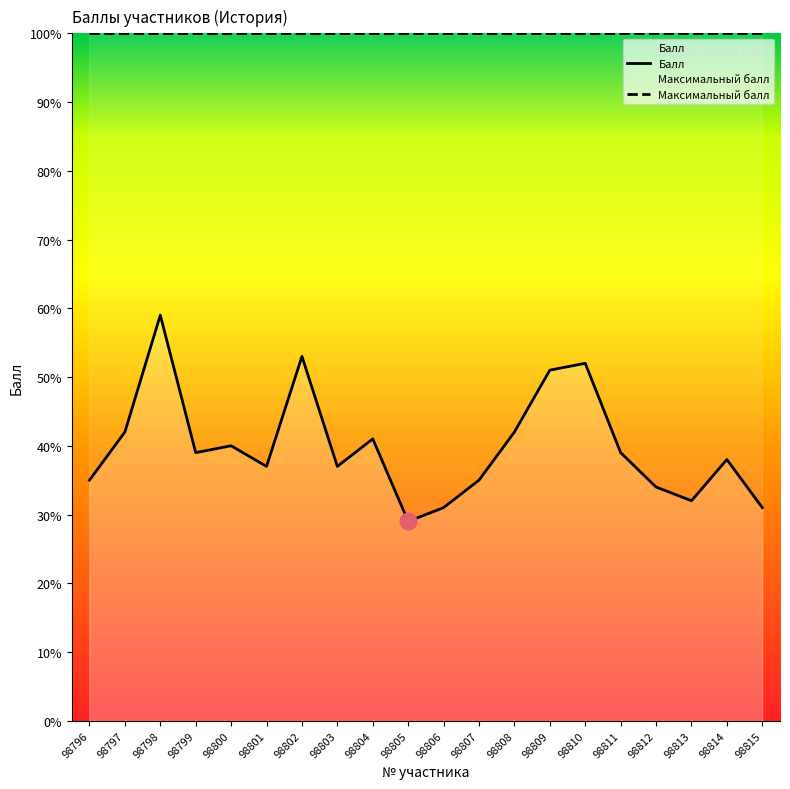

The Балл series shows 9 at 98806. True or false?

False